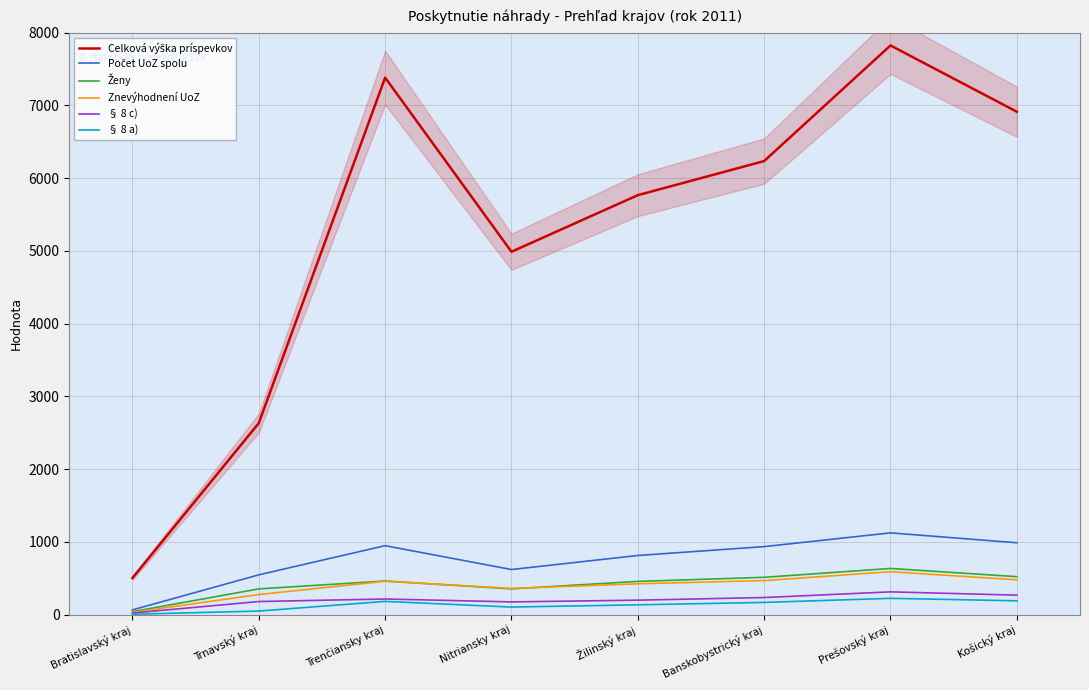

Rank the series by their maximum value, from highest to lowest.

Celková výška príspevkov, Počet UoZ spolu, Ženy, Znevýhodnení UoZ, § 8 c), § 8 a)